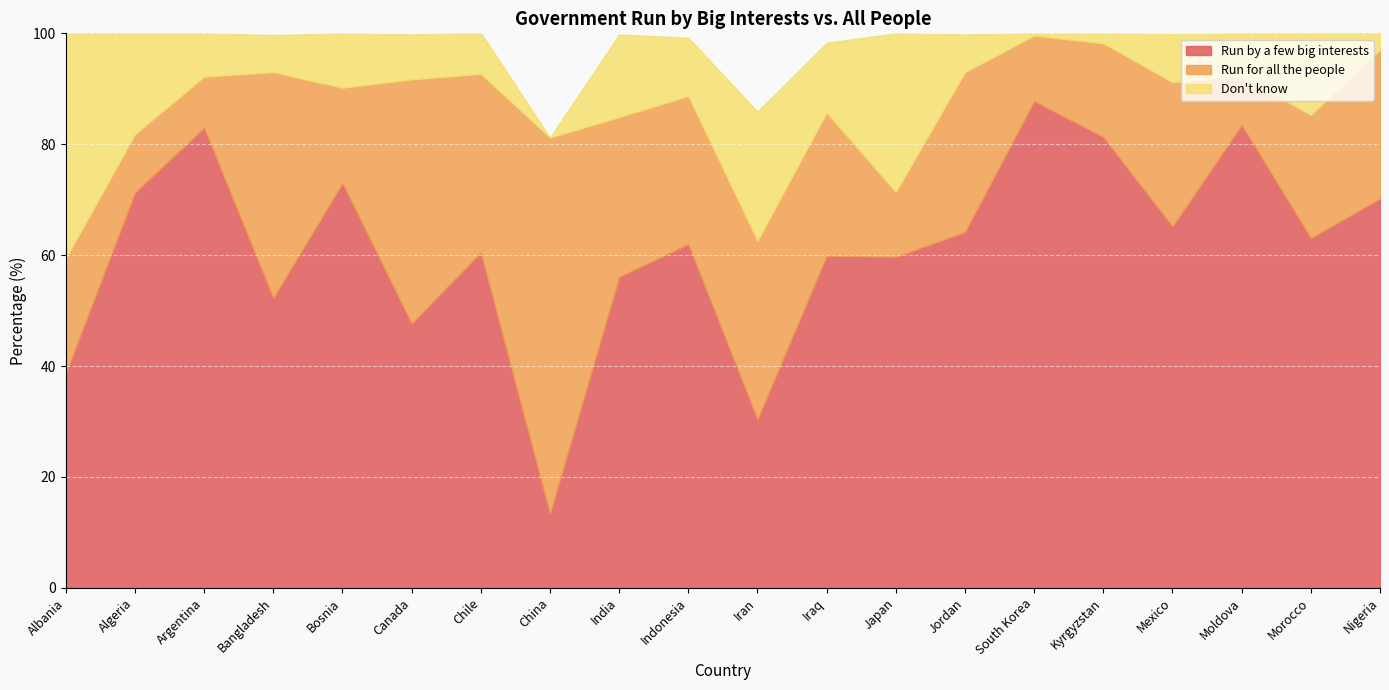

Reading right to left, transcribe all the data shown in this chart.

Run by a few big interests: Nigeria=70.2	Morocco=63.1	Moldova=83.5	Mexico=65.2	Kyrgyzstan=81.3	South Korea=87.8	Jordan=64.2	Japan=59.7	Iraq=59.9	Iran=30.4	Indonesia=62.0	India=56.1	China=13.4	Chile=60.5	Canada=47.7	Bosnia=73.0	Bangladesh=52.3	Argentina=83.0	Algeria=71.3	Albania=38.7
Run for all the people: Nigeria=26.8	Morocco=22.2	Moldova=8.7	Mexico=26.0	Kyrgyzstan=16.9	South Korea=11.8	Jordan=28.8	Japan=11.7	Iraq=25.8	Iran=32.2	Indonesia=26.7	India=28.8	China=67.8	Chile=32.2	Canada=44.0	Bosnia=17.2	Bangladesh=40.7	Argentina=9.2	Algeria=10.5	Albania=20.7
Don't know: Nigeria=3.1	Morocco=14.7	Moldova=7.8	Mexico=8.7	Kyrgyzstan=1.8	South Korea=0.4	Jordan=6.8	Japan=28.6	Iraq=12.6	Iran=23.3	Indonesia=10.5	India=14.9	China=0.0	Chile=7.4	Canada=8.1	Bosnia=9.8	Bangladesh=6.7	Argentina=7.8	Algeria=18.3	Albania=40.6